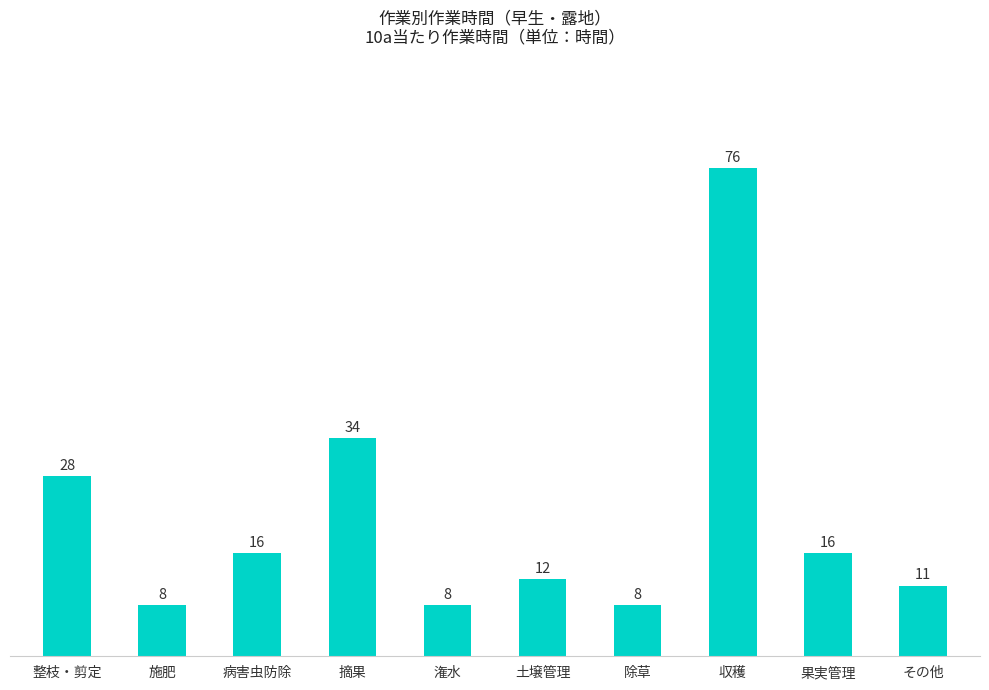

What is the value of the 4th bar from the left?

34